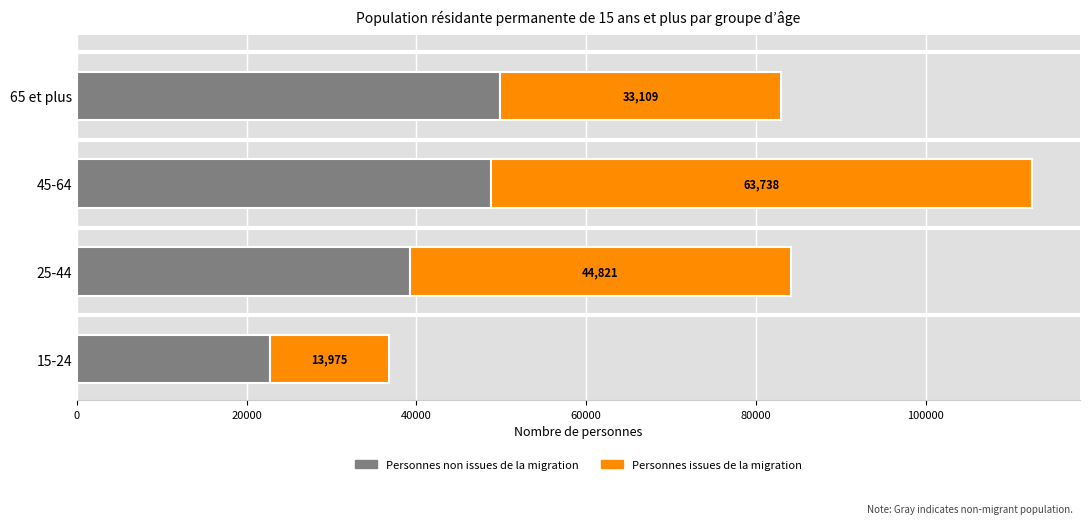

What is the lowest value of the Personnes non issues de la migration series?

22787.8